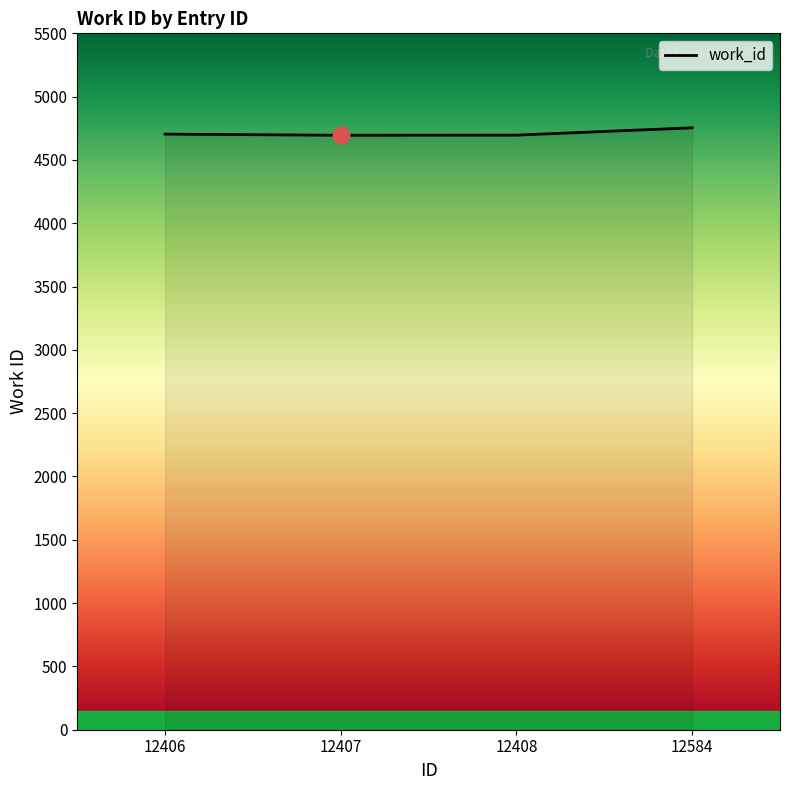

How many lines are shown in the chart?

1